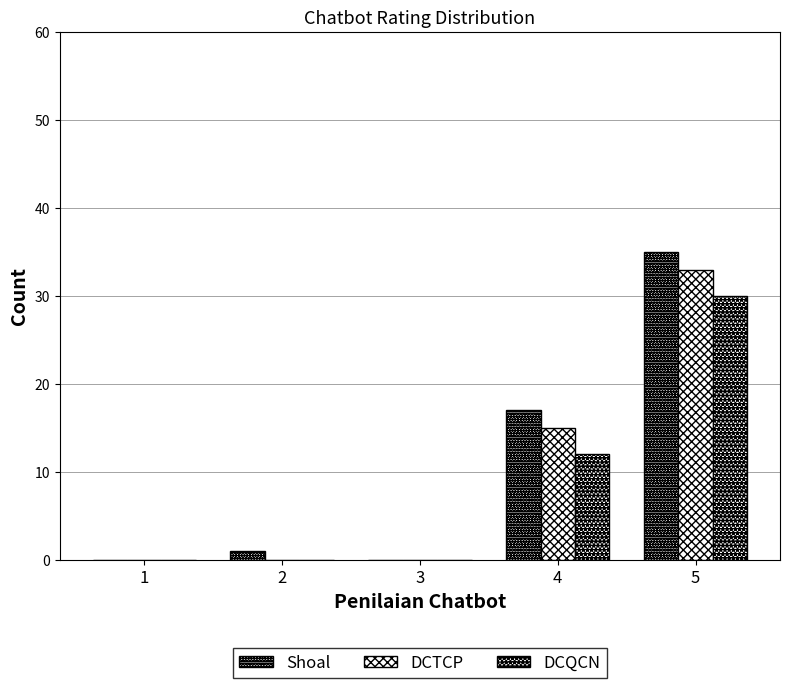

At which label is DCQCN closest to 15?

4